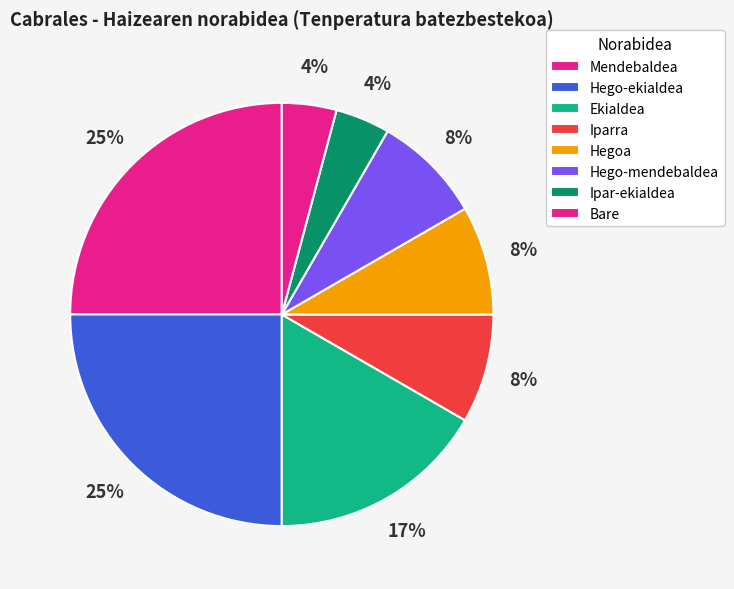

Is there any slice that represents more than half of the pie?

No